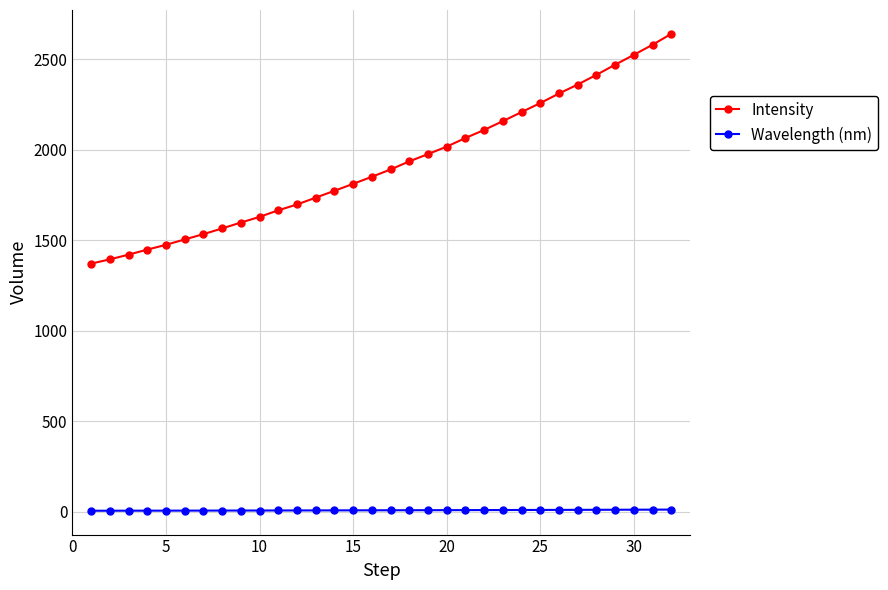

What is the value of the Intensity point at the 6th from the left?

1505.0